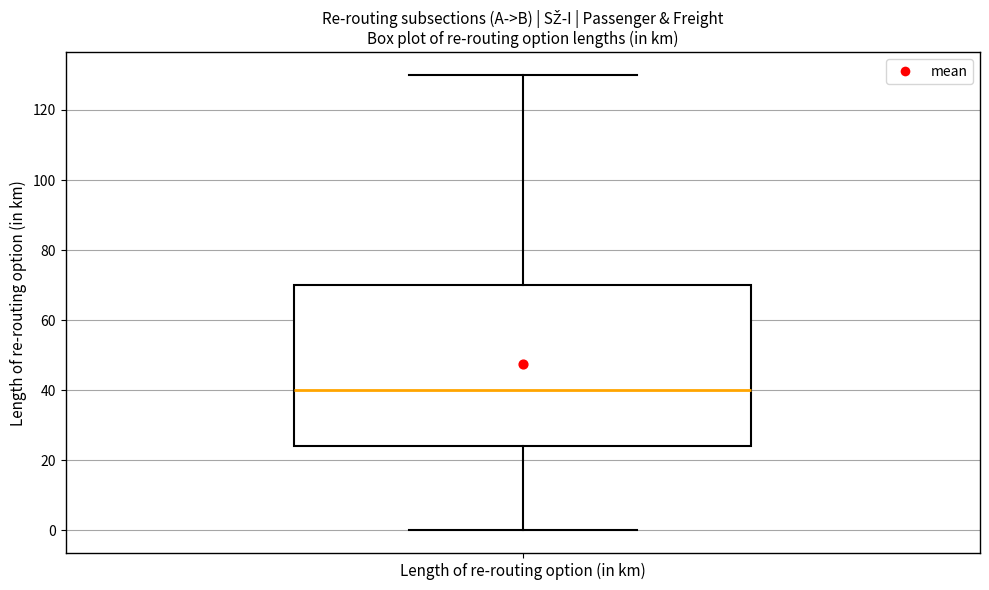

Transcribe this box plot: give where the median line is, the range the box spans, and where the two whiskers end, as read against the y-axis. The values are not printed on the chart, so give them approximately, as read against the axis.

median 40, box 24 to 70, whiskers 0 to 130